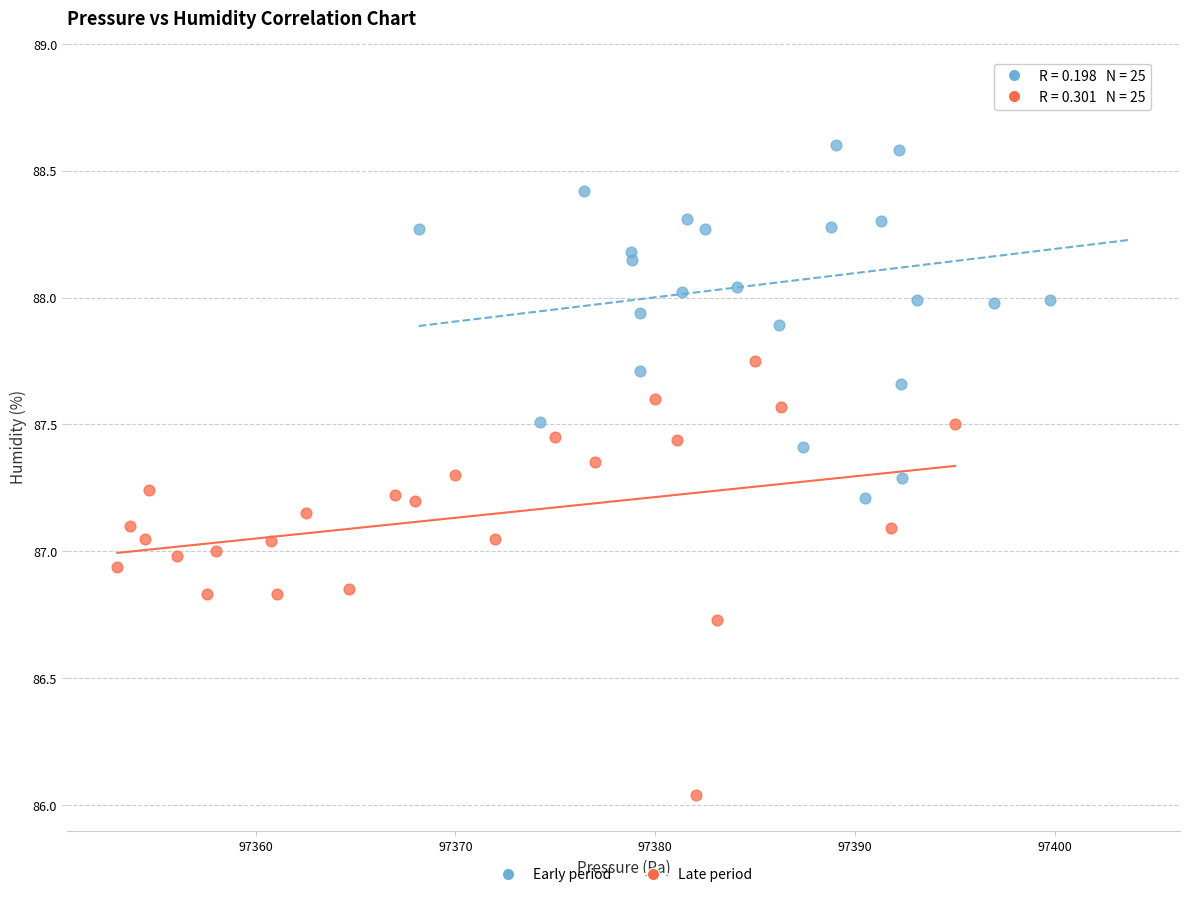

Which series reaches the maximum Y coordinate?

Early period